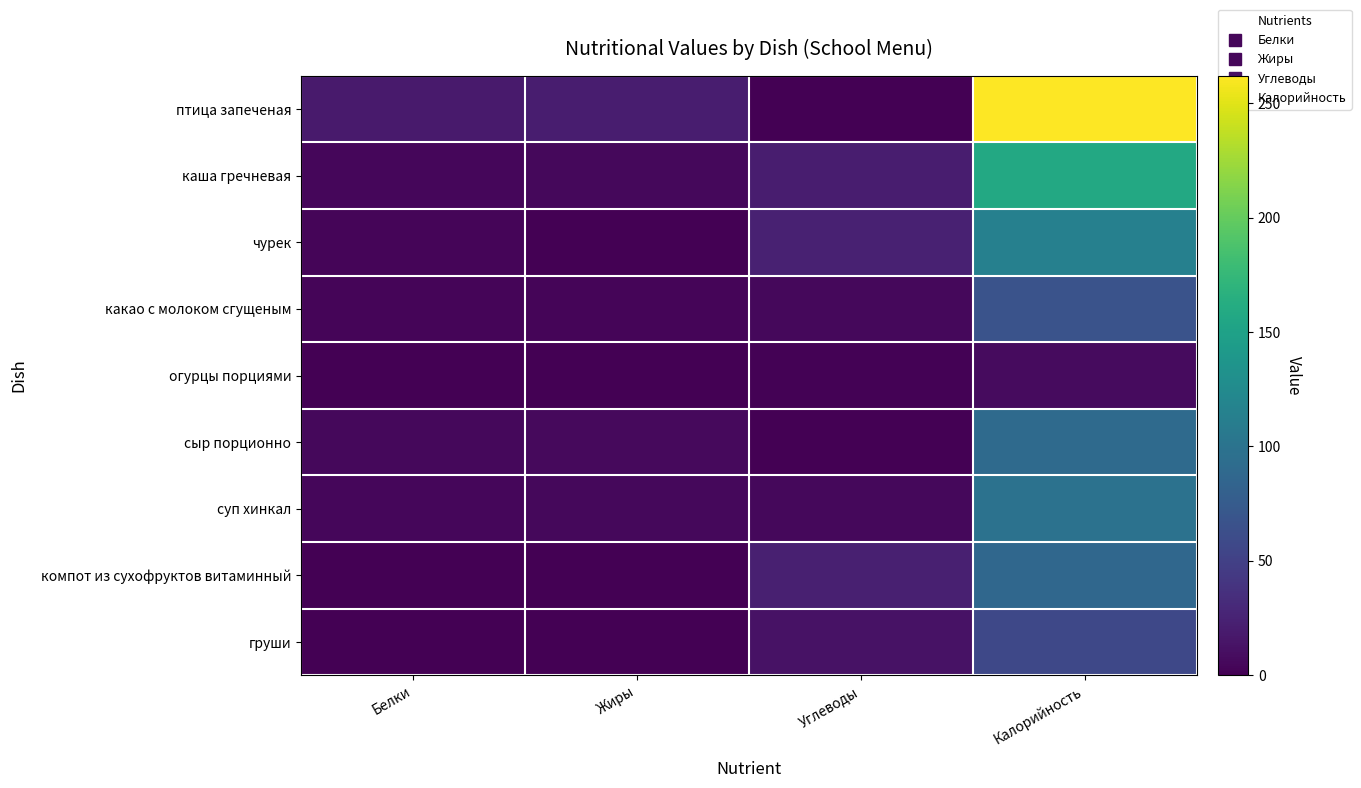

Reading left to right, transcribe all the data shown in this chart.

птица запеченая: Белки=19	Жиры=21	Углеводы=0	Калорийность=262
каша гречневая: Белки=5	Жиры=6	Углеводы=21	Калорийность=158
чурек: Белки=4	Жиры=0	Углеводы=24	Калорийность=114
какао с молоком сгущеным: Белки=4	Жиры=4	Углеводы=6	Калорийность=67
огурцы порциями: Белки=0	Жиры=0	Углеводы=2	Калорийность=8
сыр порционно: Белки=6	Жиры=7	Углеводы=0	Калорийность=91
суп хинкал: Белки=5	Жиры=6	Углеводы=6	Калорийность=99
компот из сухофруктов витаминный: Белки=0	Жиры=0	Углеводы=23	Калорийность=87
груши: Белки=0	Жиры=0	Углеводы=13	Калорийность=57